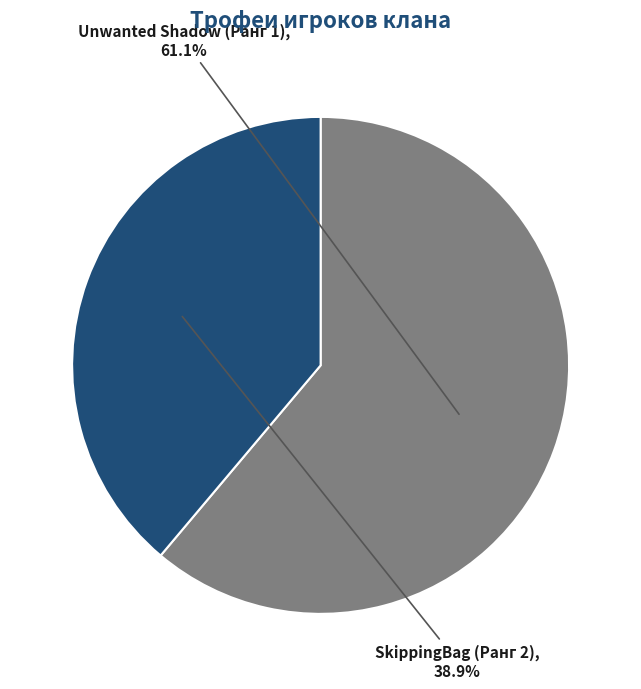

What is the ratio of the value at SkippingBag (Ранг 2) to the value at Unwanted Shadow (Ранг 1)?

0.6